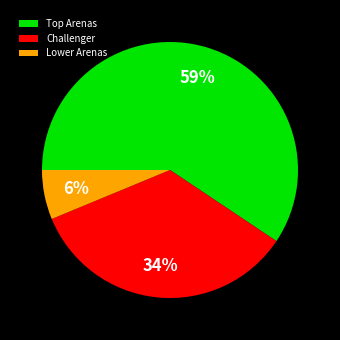

To the nearest percent, what is the average slice percentage?

33%